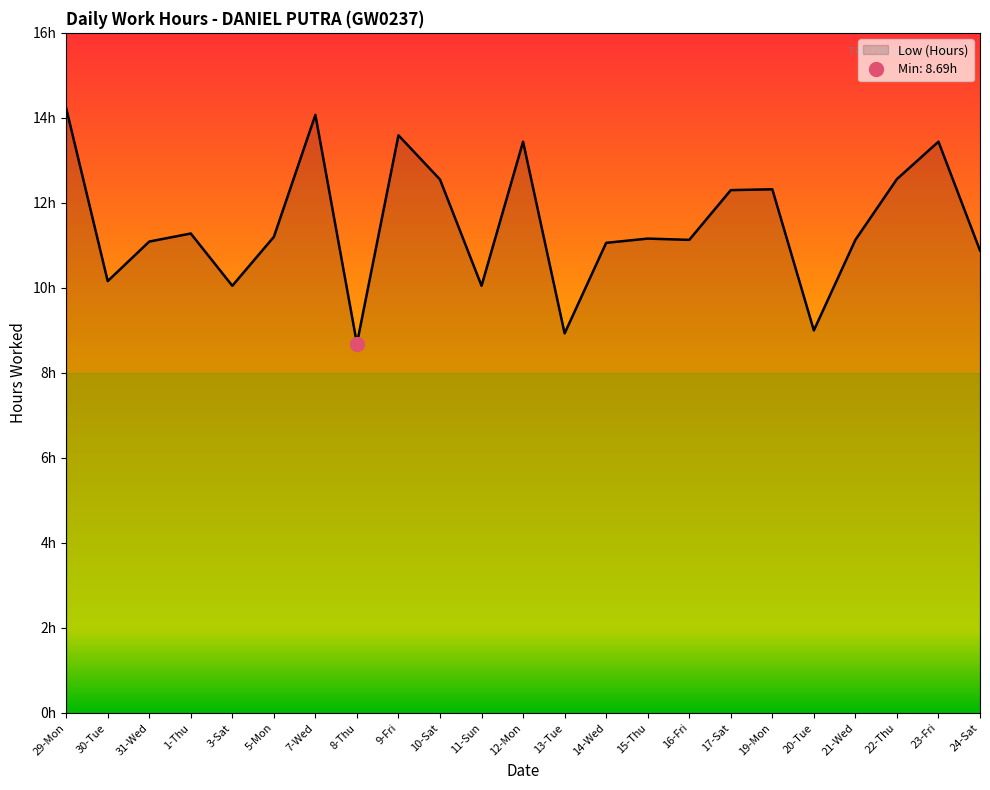

How many data points are less than 11?

7